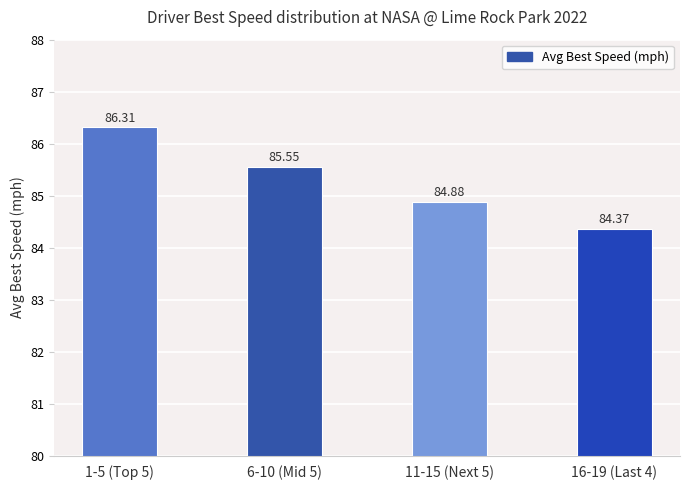

What is the difference between the values at 16-19 (Last 4) and 1-5 (Top 5)?

1.9